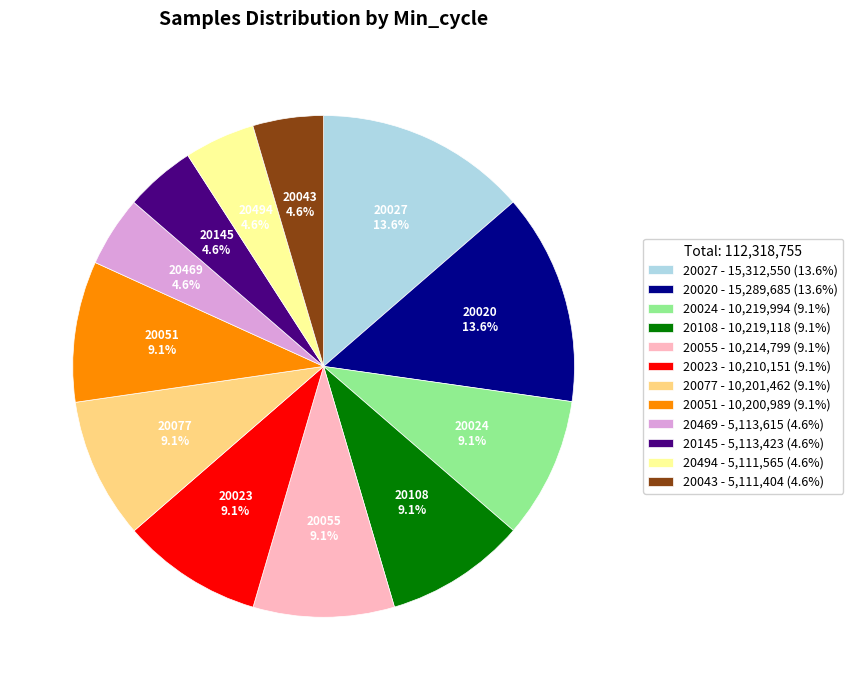

What portion of the pie excludes 20494 - 5,111,565 (4.6%)?

95.4%